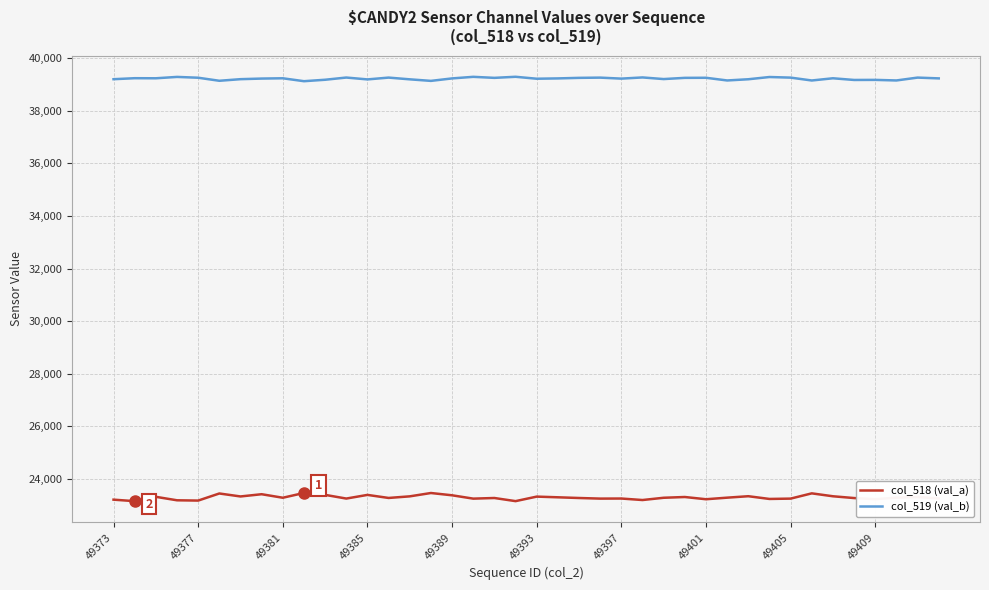

Which series has the largest total across all categories?

col_519 (val_b)